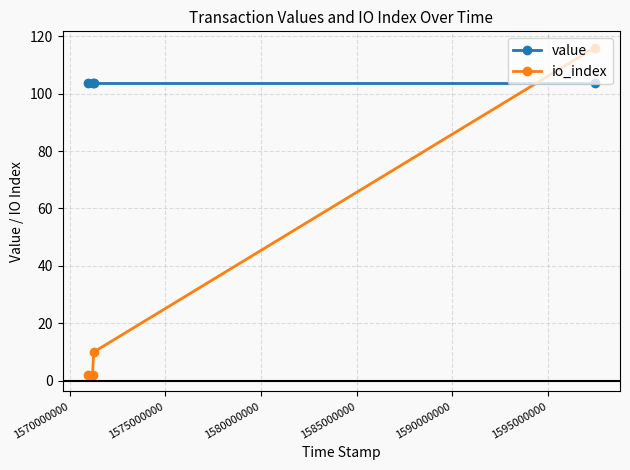

True or false: value has more than 1 points higher than both neighbors.

False